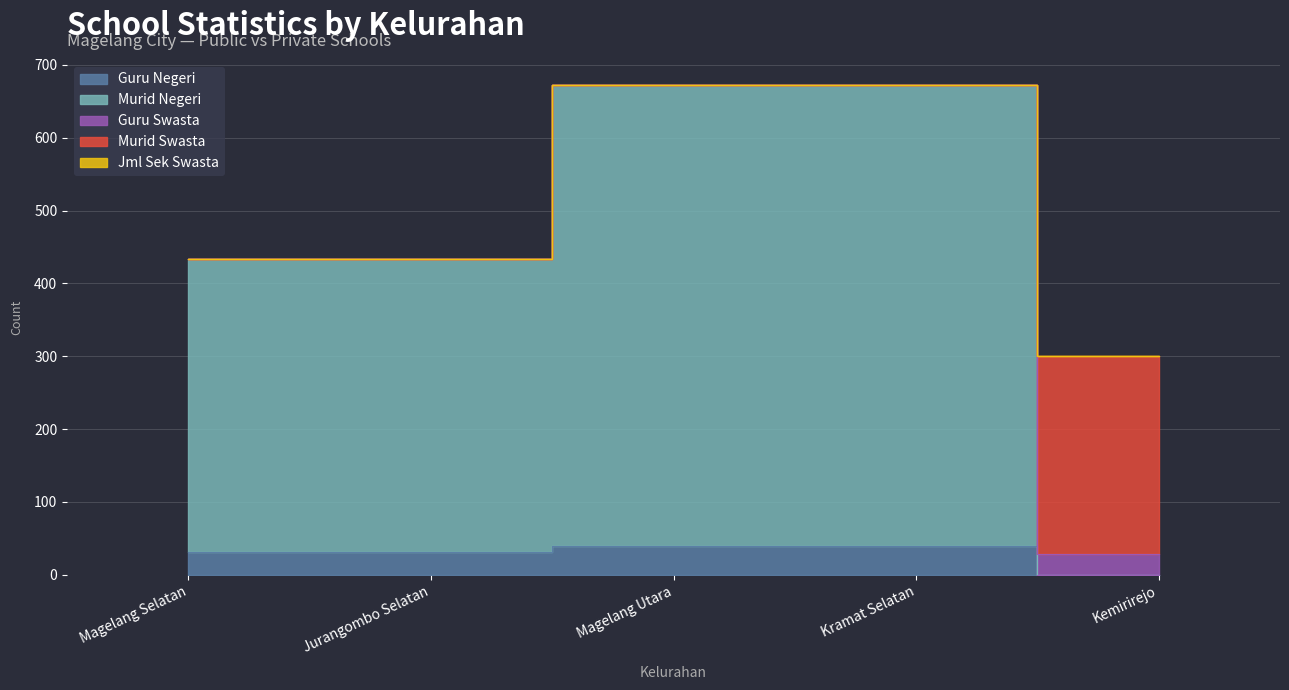

Which series changed the most between Magelang Utara and Kramat Selatan?

Guru Negeri